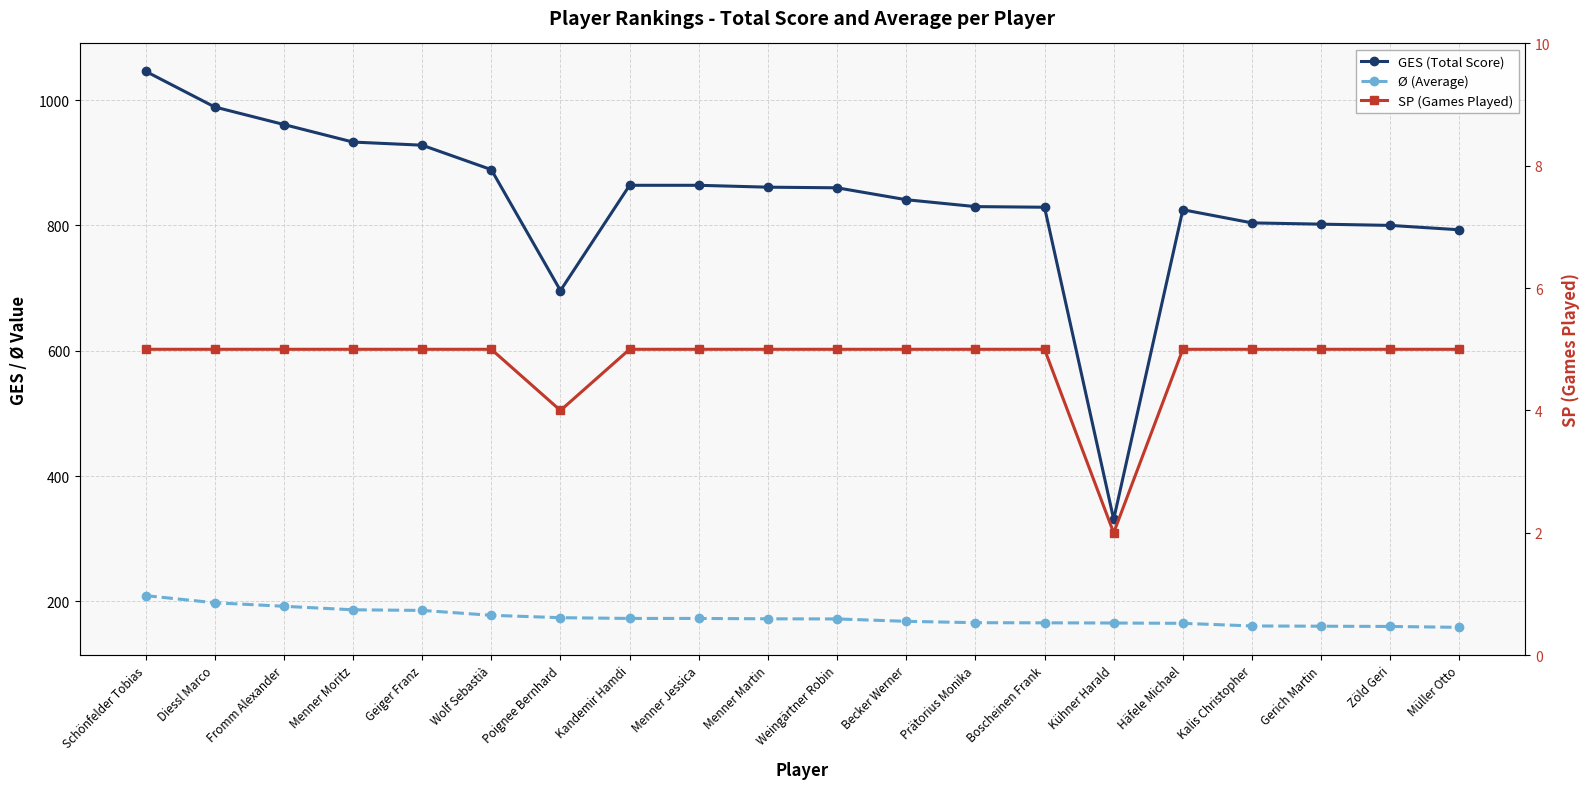

What position from the left is Kalis Christopher?

17